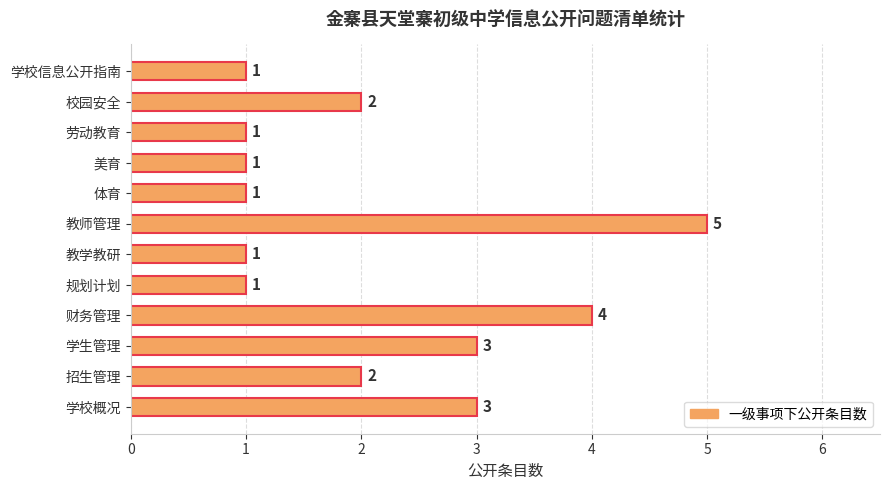

What is the difference between the maximum and minimum values?

4